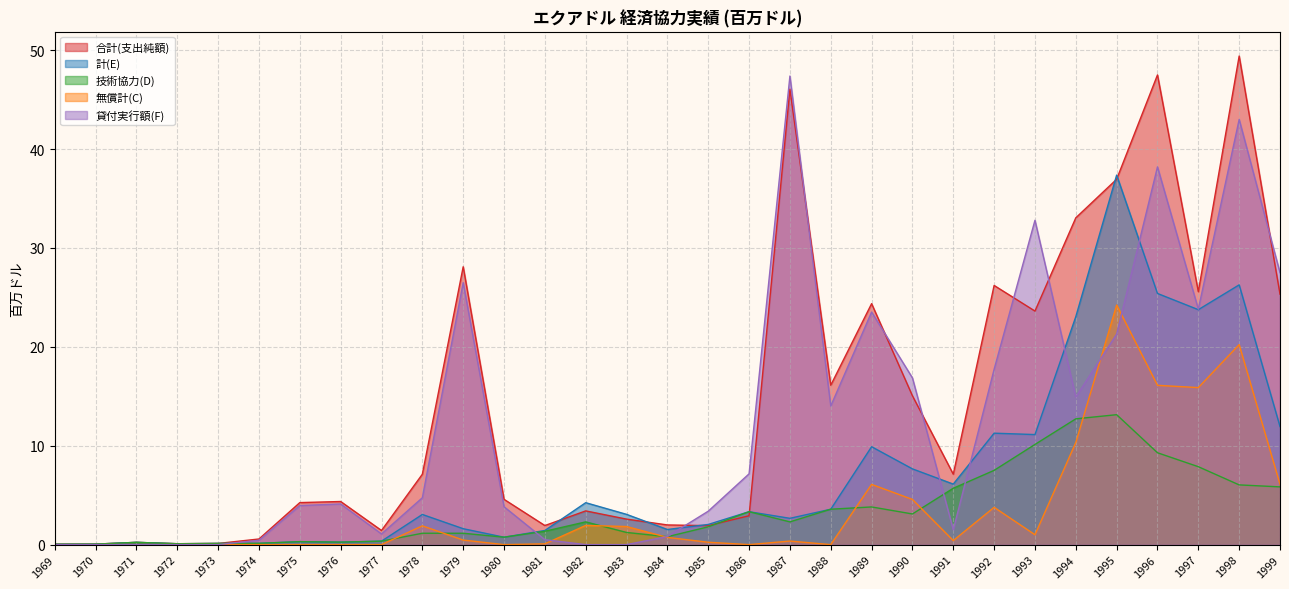

The value of 無償計(C) at 1979 is 0.8. True or false?

False